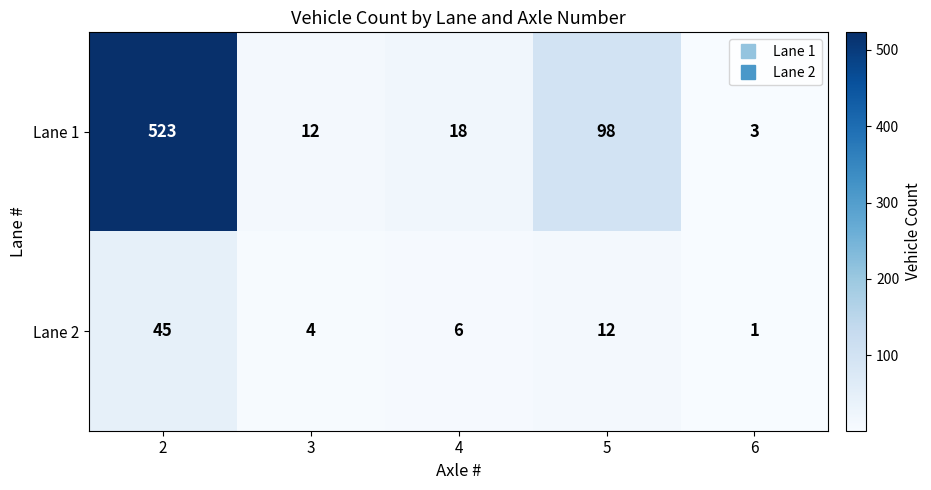

What is the spread (max minus min) of values at 5?

86